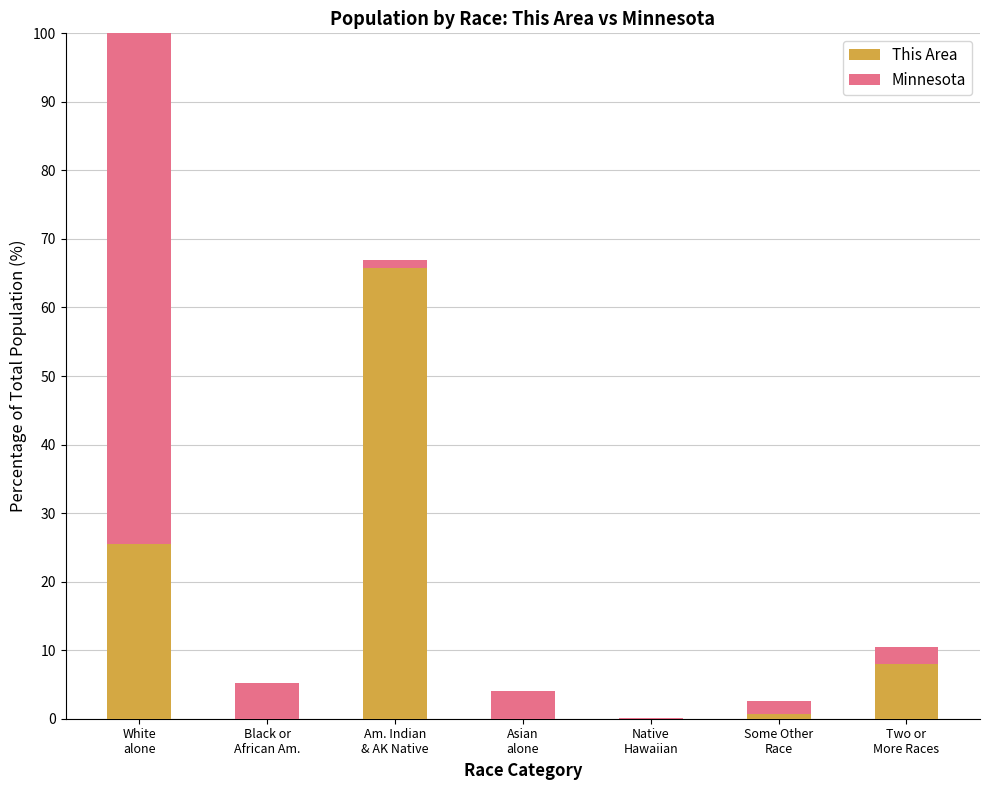

At which category is the sum across all series the highest?

White
alone